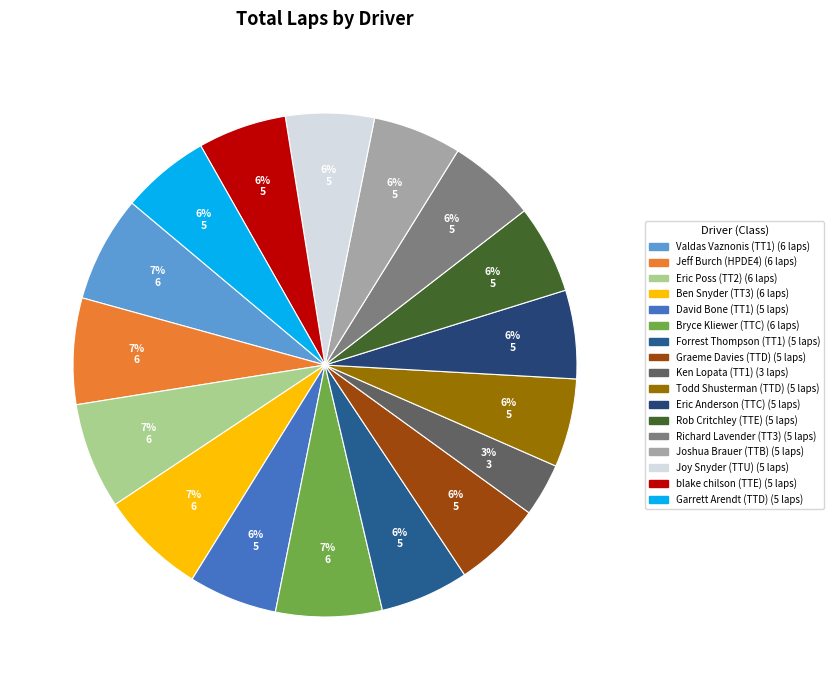

How many slices are in this pie chart?

17